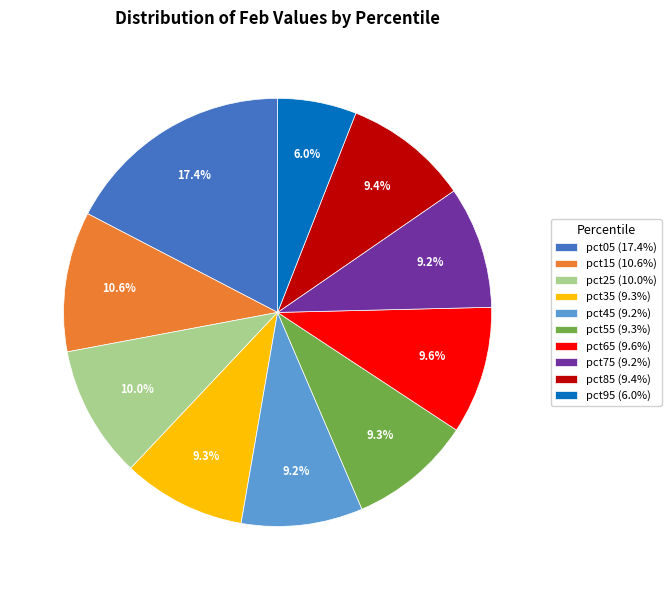

What percentage is NOT represented by pct05 (17.4%)?

82.6%